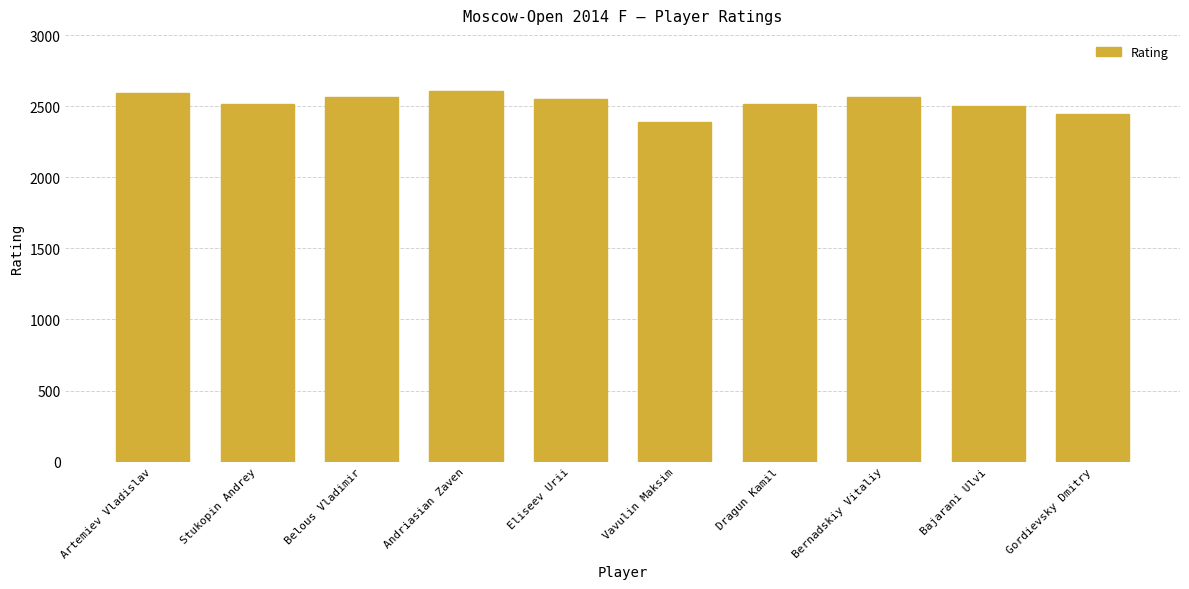

Read the value at Eliseev Urii, to the nearest 5.

2550